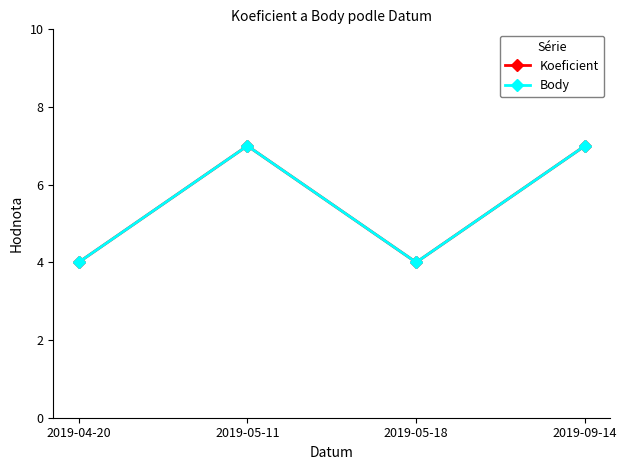

Does the chart have visible grid lines?

No